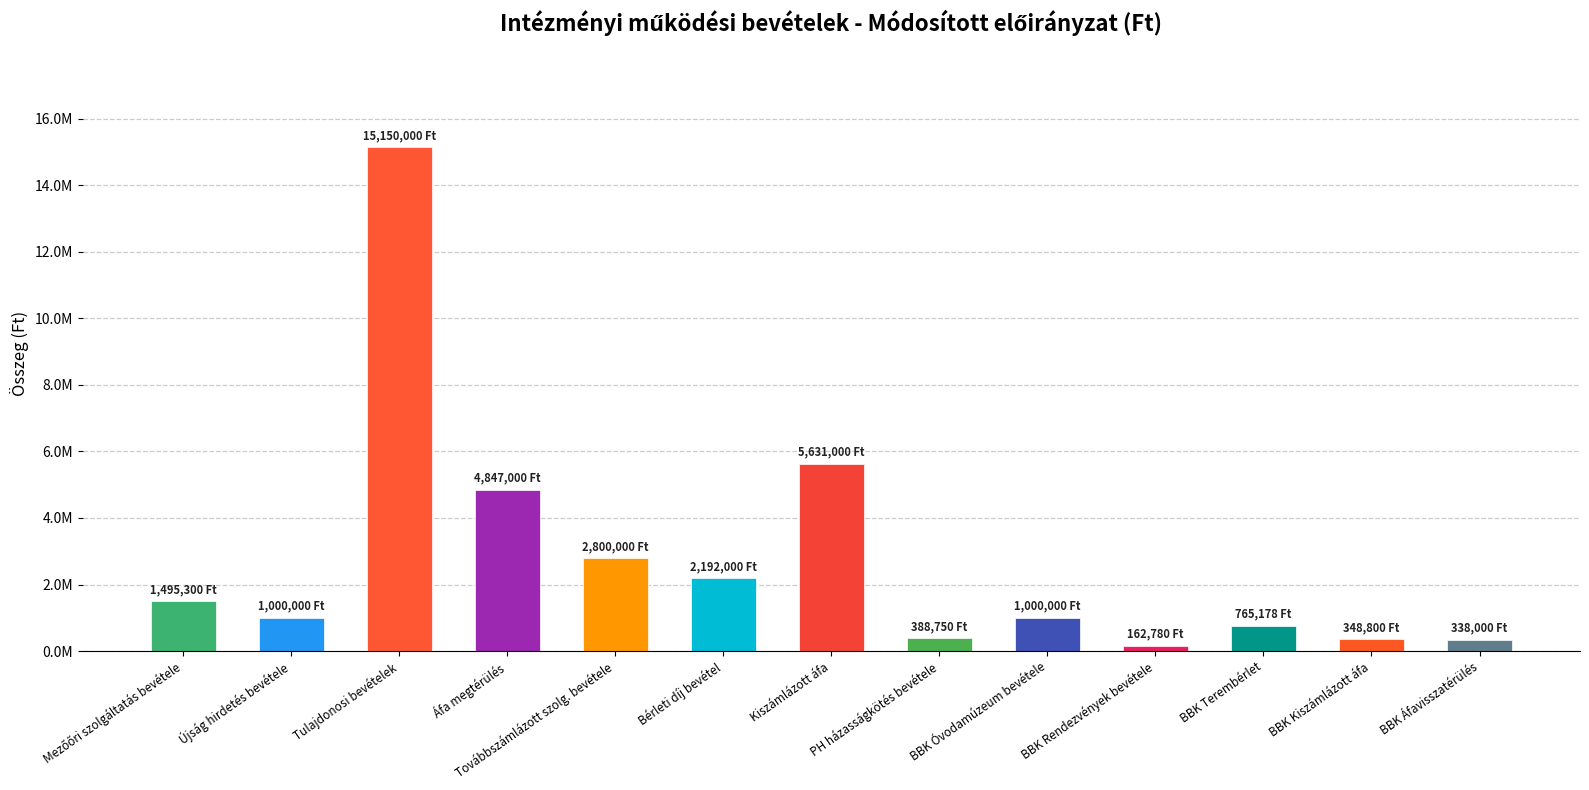

Rank the categories by value from highest to lowest.

Tulajdonosi bevételek, Kiszámlázott áfa, Áfa megtérülés, Továbbszámlázott szolg. bevétele, Bérleti díj bevétel, Mezőőri szolgáltatás bevétele, Újság hirdetés bevétele, BBK Óvodamúzeum bevétele, BBK Terembérlet, PH házasságkötés bevétele, BBK Kiszámlázott áfa, BBK Áfavisszatérülés, BBK Rendezvények bevétele